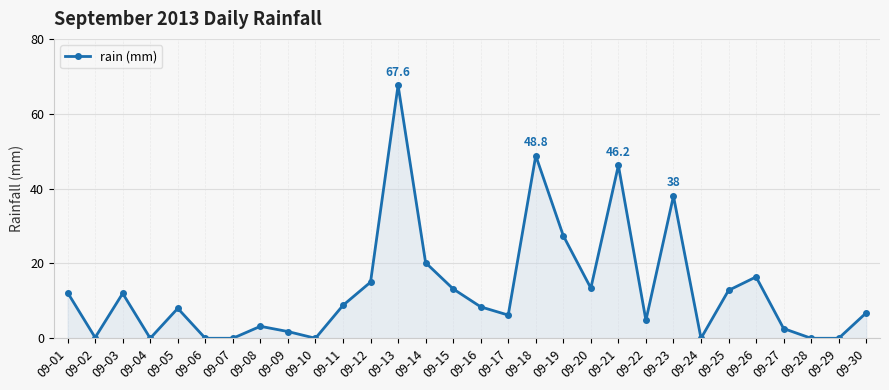

What is the value of the 8th point from the left?

3.2